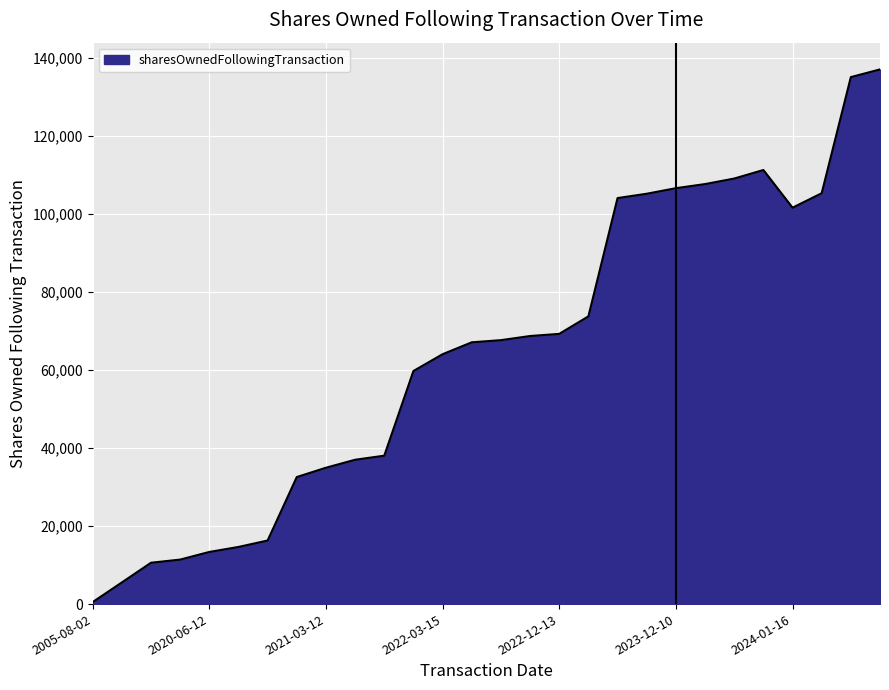

What is the smallest value displayed?

511